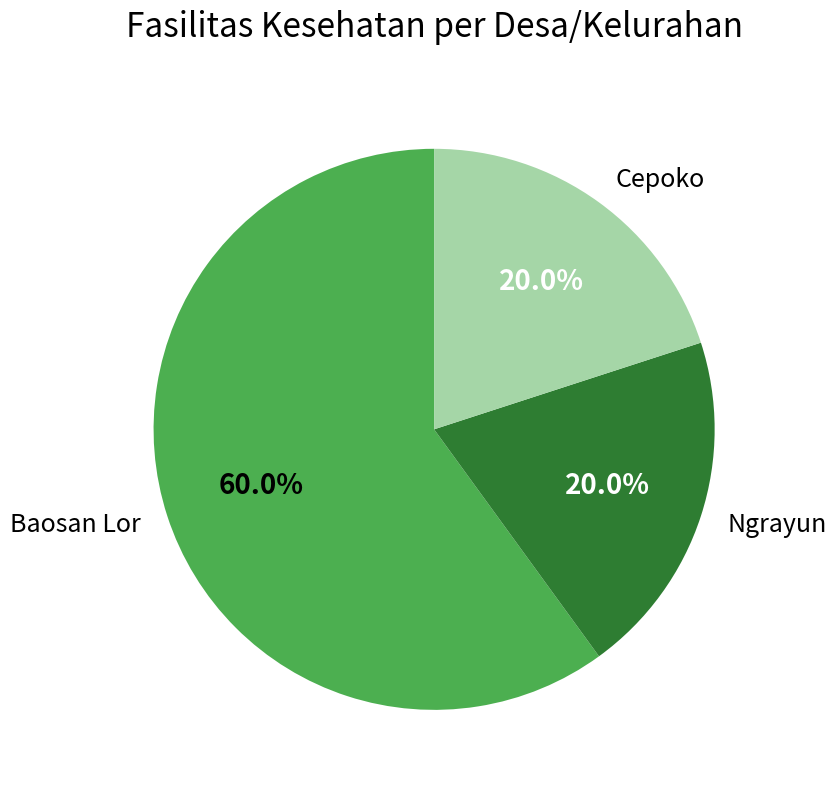

Is the sum of Ngrayun and Cepoko greater than half?

No